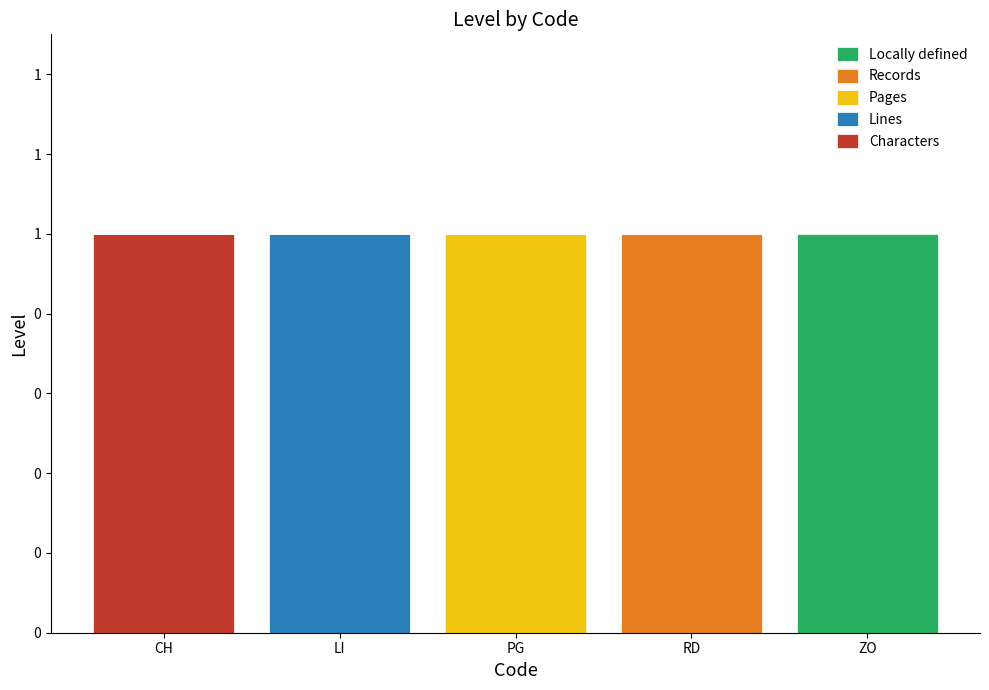

Does the chart contain stacked bars?

Yes